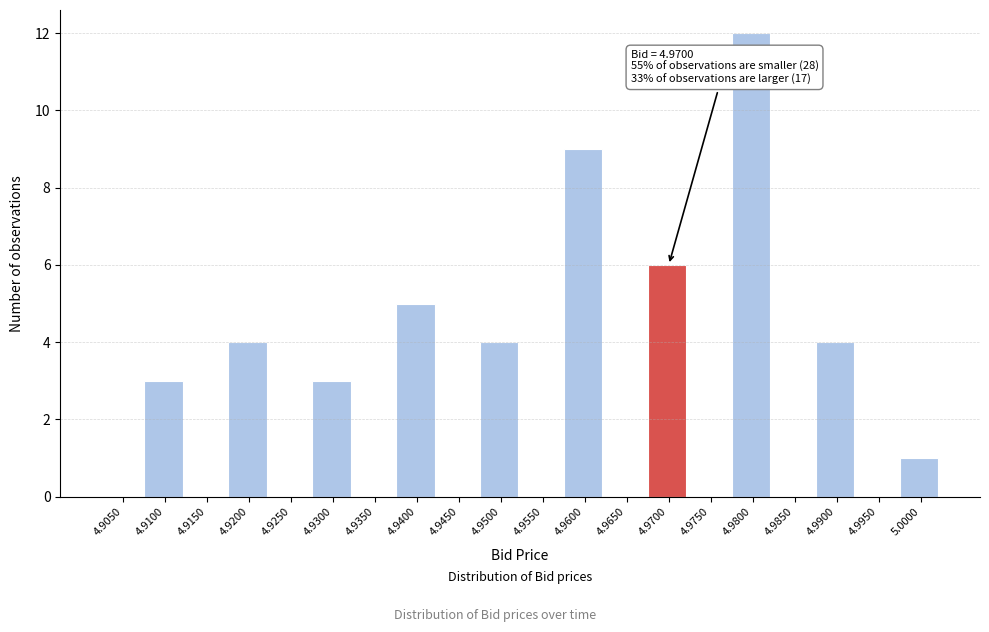

Reading right to left, what are all the values shown in this chart?

5.0000=1	4.9950=0	4.9900=4	4.9850=0	4.9800=12	4.9750=0	4.9700=6	4.9650=0	4.9600=9	4.9550=0	4.9500=4	4.9450=0	4.9400=5	4.9350=0	4.9300=3	4.9250=0	4.9200=4	4.9150=0	4.9100=3	4.9050=0